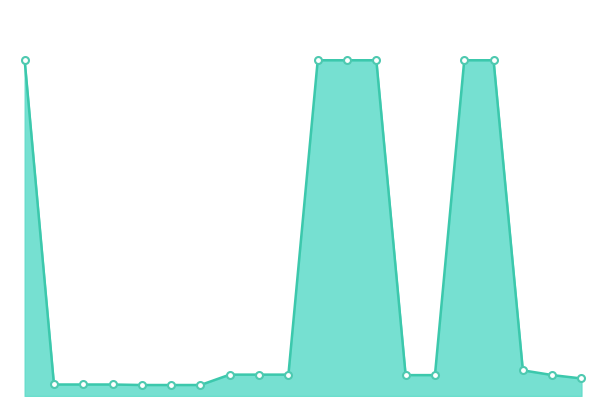

Is this an area chart (filled region under the line)?

Yes